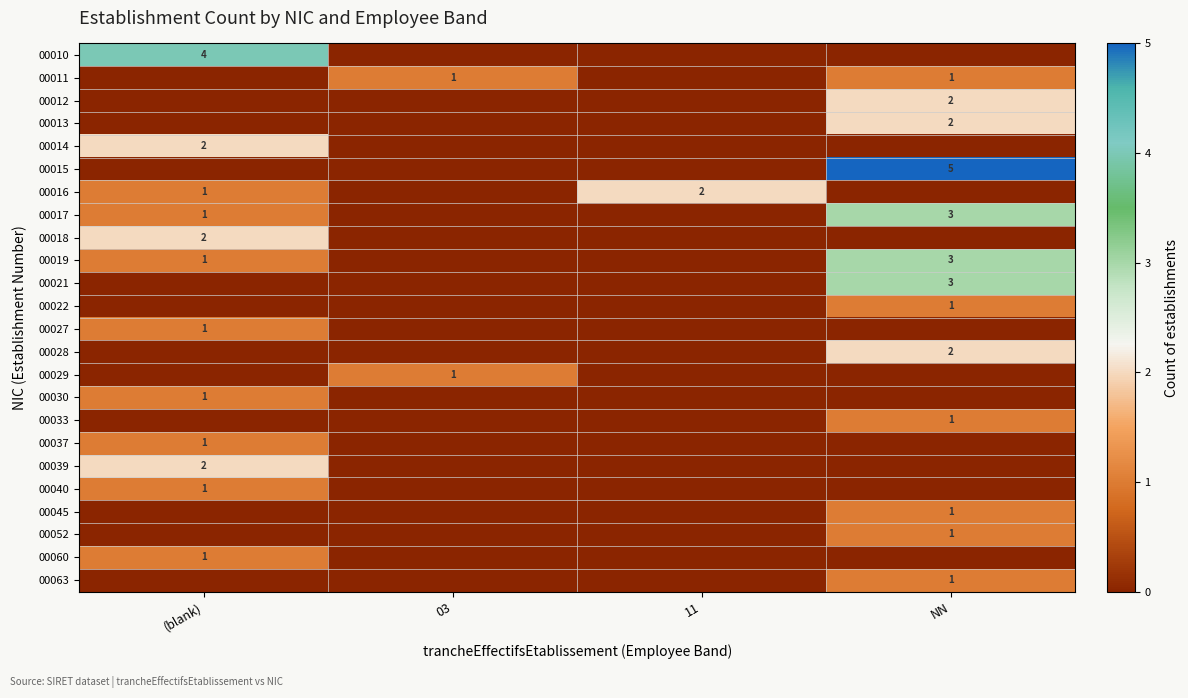

Is it true that 00015 equals 2 at NN?

False